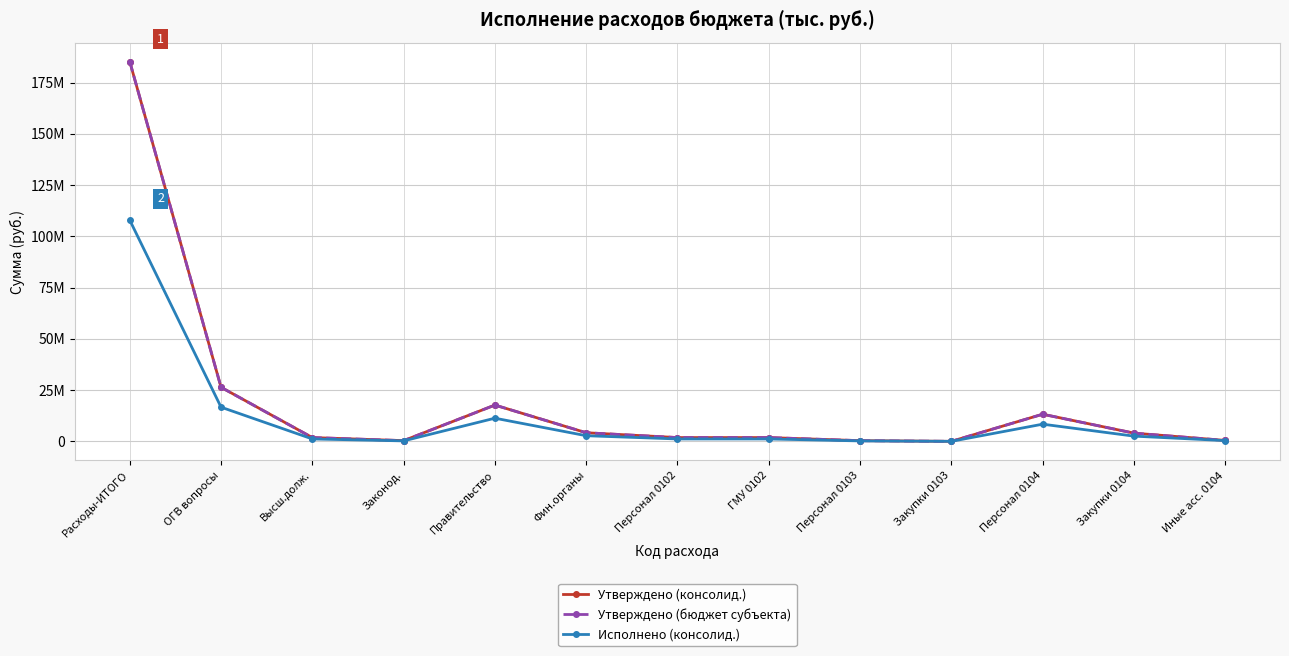

Which category has the highest value in the Исполнено (консолид.) series?

Расходы-ИТОГО